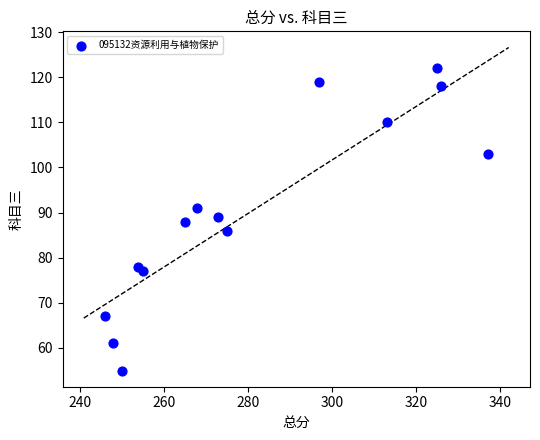

What is the range of Y values (max minus min)?

67